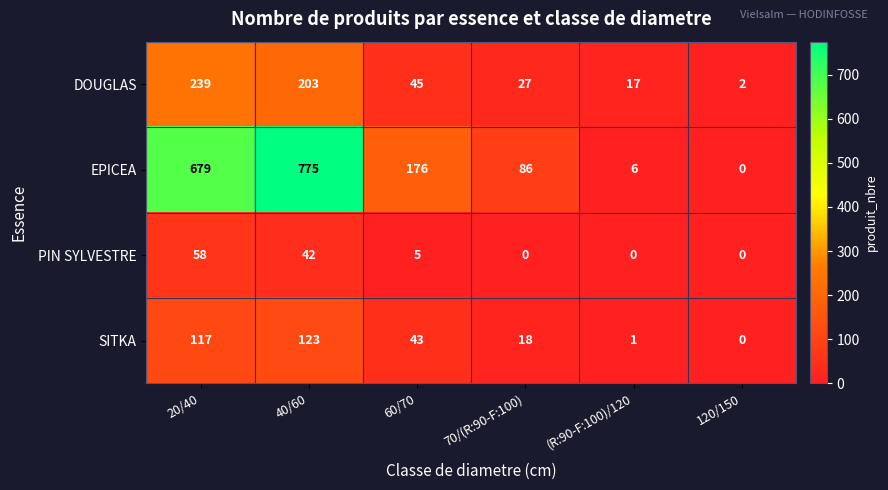

List the series in order of their peak value, lowest first.

PIN SYLVESTRE, SITKA, DOUGLAS, EPICEA